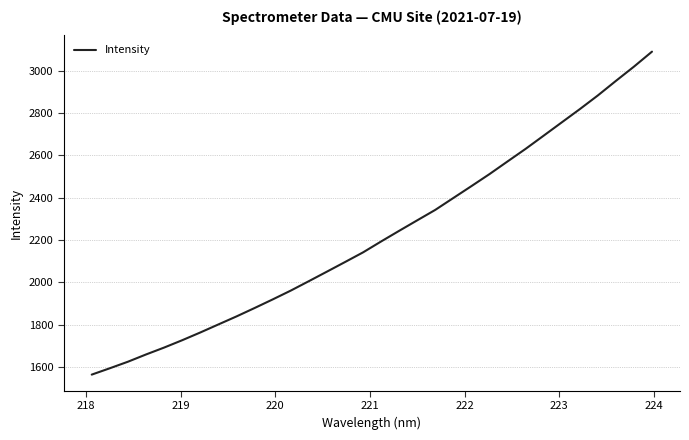

What is the smallest value displayed?

1563.6